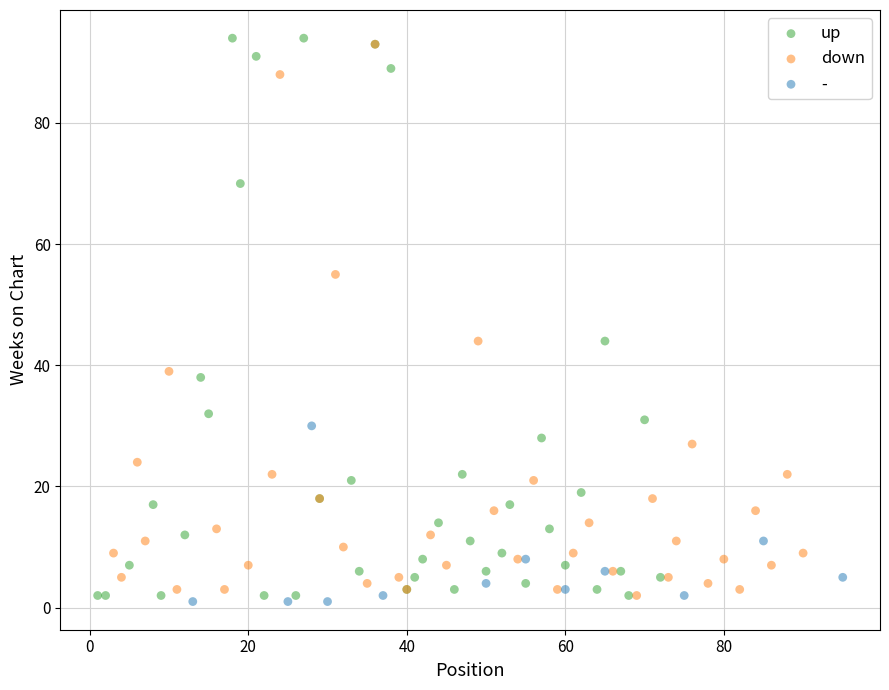

What are all the series names shown in the legend?

up, down, -